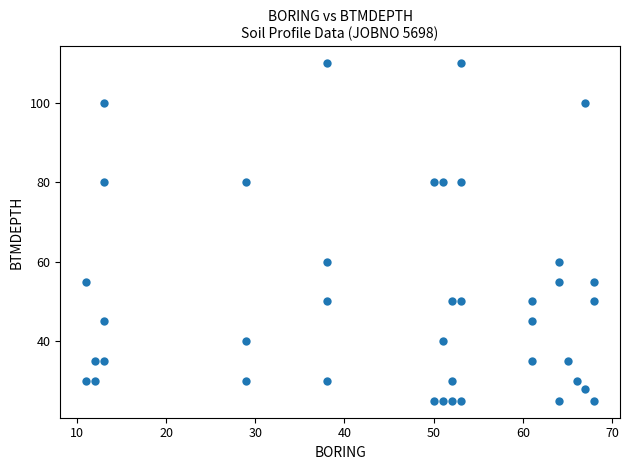

What is the range of Y values (max minus min)?

85